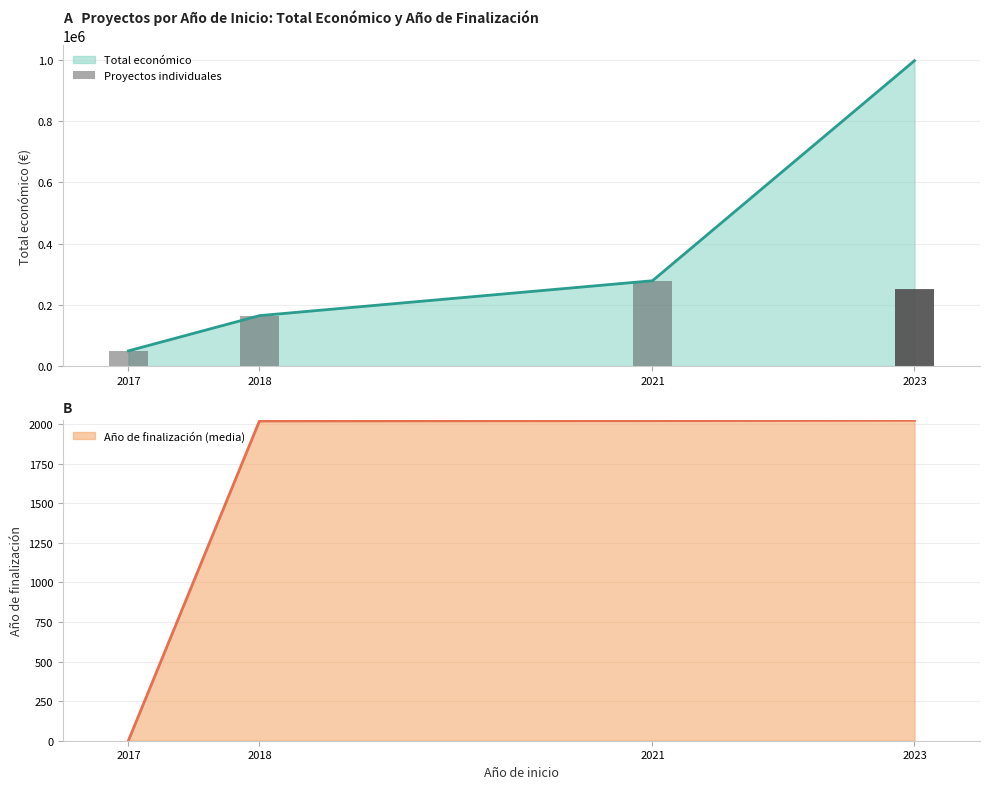

The value of Total económico at 2023 is 1343274. True or false?

False